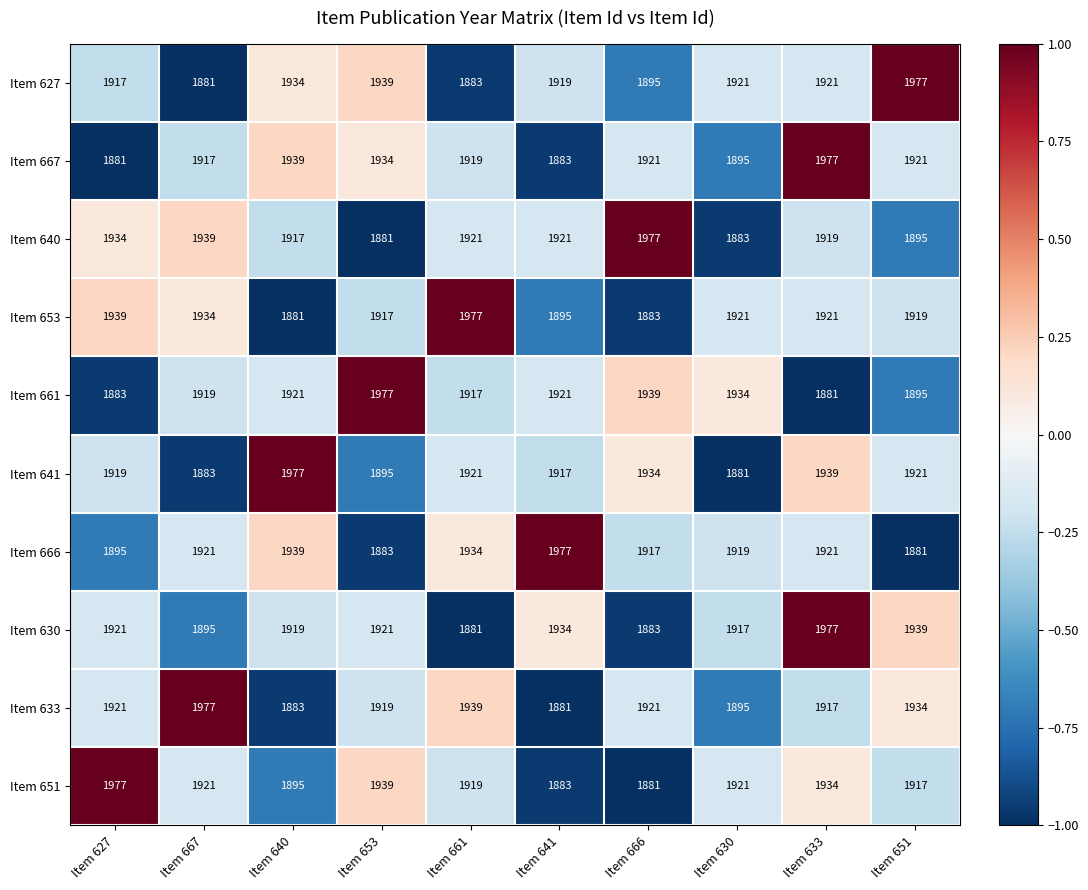

Between Item 667 and Item 666, which series saw the biggest shift?

Item 633